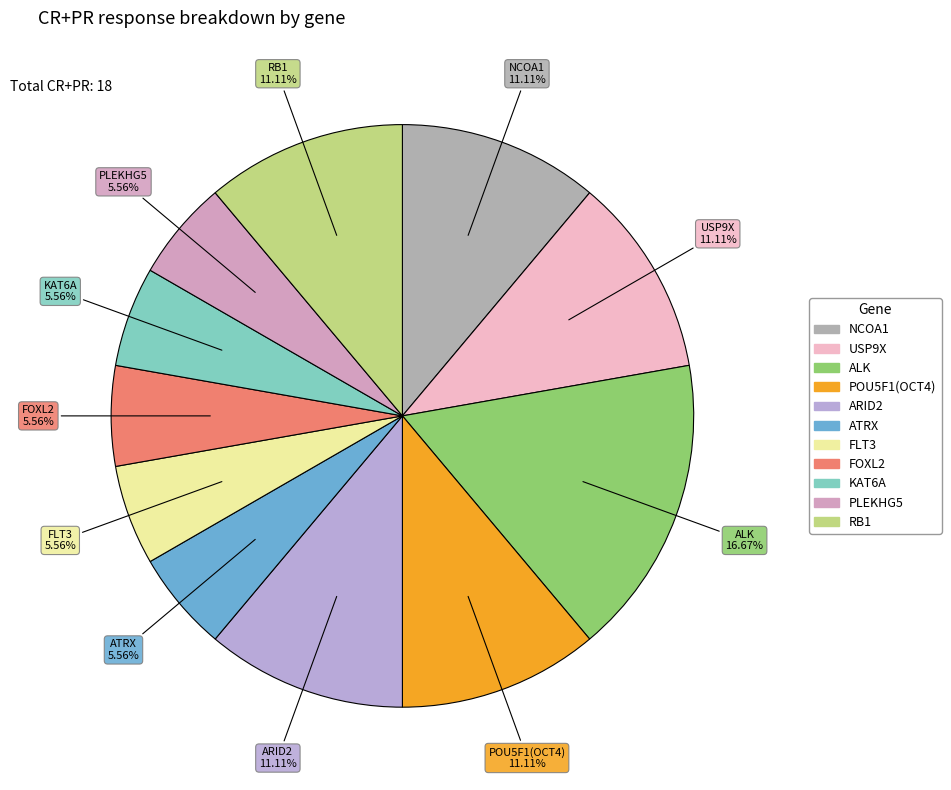

What is the largest slice in the pie chart?

ALK